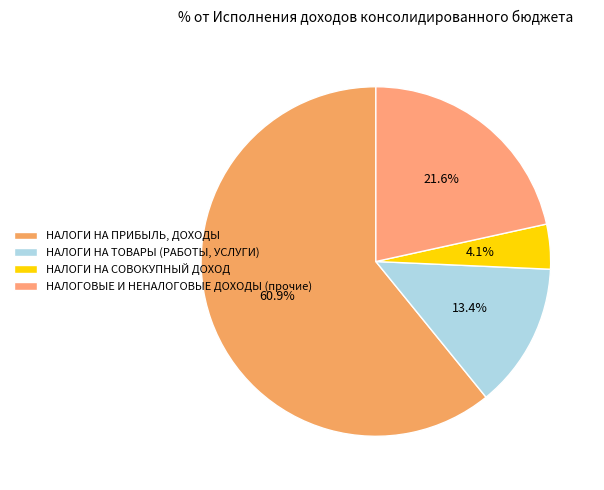

Which slice is the largest?

НАЛОГИ НА ПРИБЫЛЬ, ДОХОДЫ